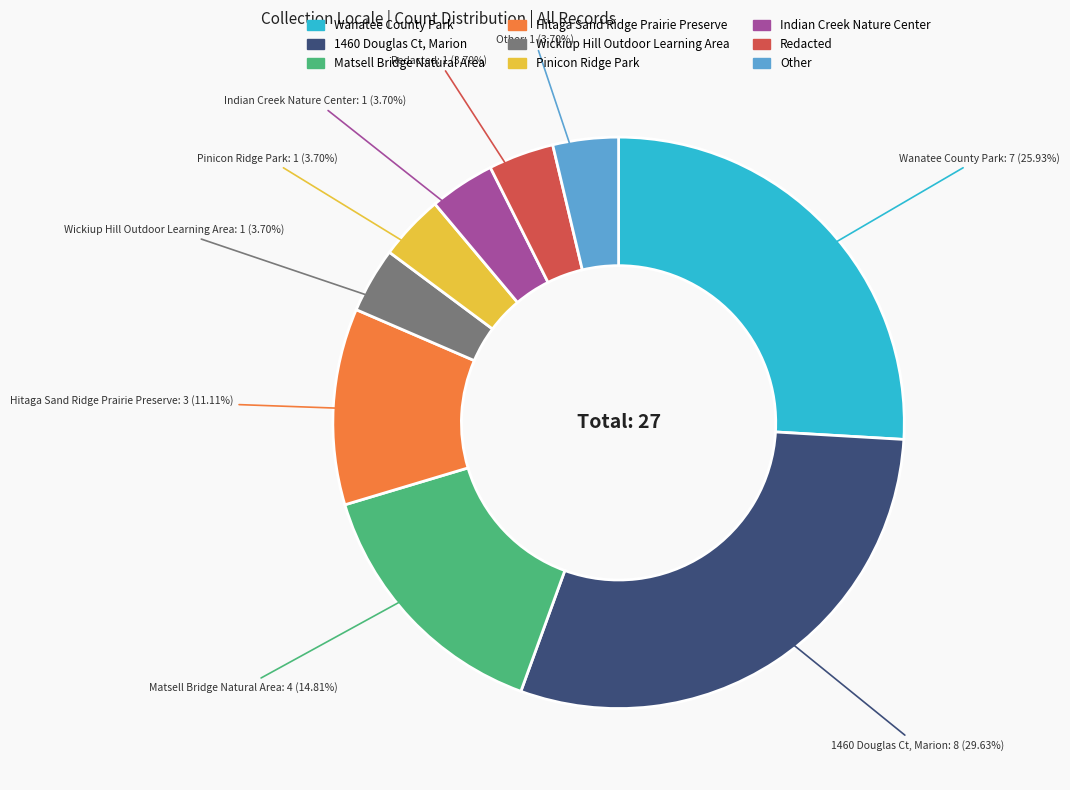

The Wickiup Hill Outdoor Learning Area slice represents 4% of the pie. True or false?

True